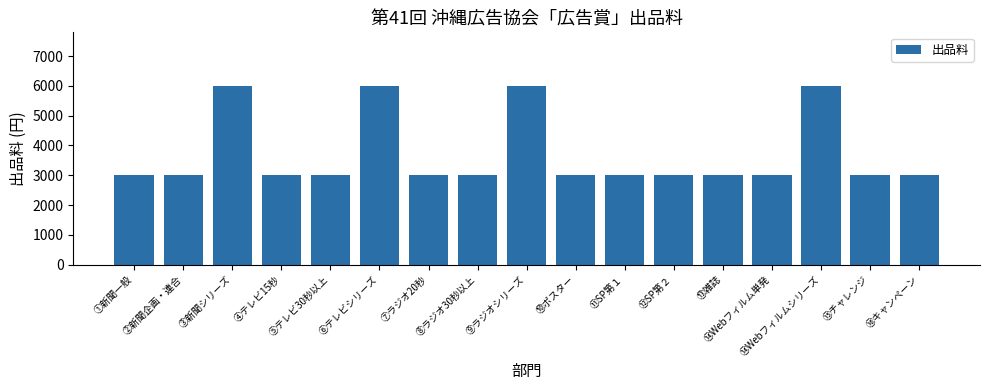

Reading left to right, transcribe all the data shown in this chart.

①新聞一般=3000	②新聞企画・連合=3000	③新聞シリーズ=6000	④テレビ15秒=3000	⑤テレビ30秒以上=3000	⑥テレビシリーズ=6000	⑦ラジオ20秒=3000	⑧ラジオ30秒以上=3000	⑨ラジオシリーズ=6000	⑩ポスター=3000	⑪SP第１=3000	⑫SP第２=3000	⑬雑誌=3000	⑭Webフィルム単発=3000	⑭Webフィルムシリーズ=6000	⑮チャレンジ=3000	⑯キャンペーン=3000